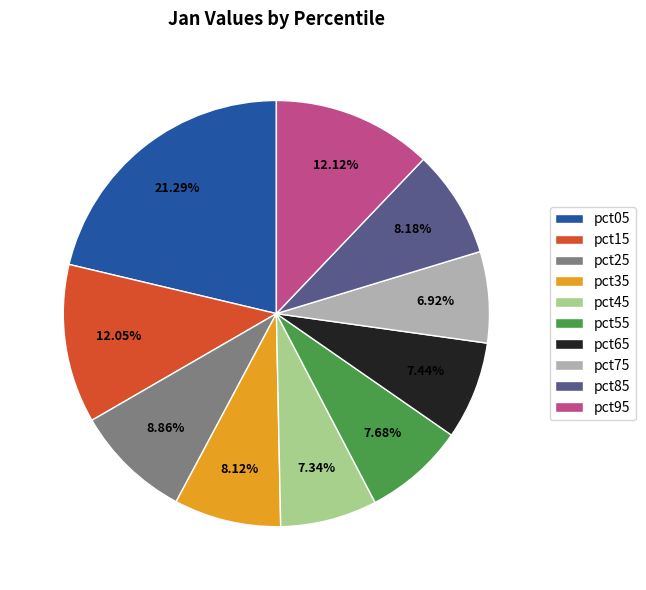

To the nearest percent, what percentage of the pie is pct85?

8%